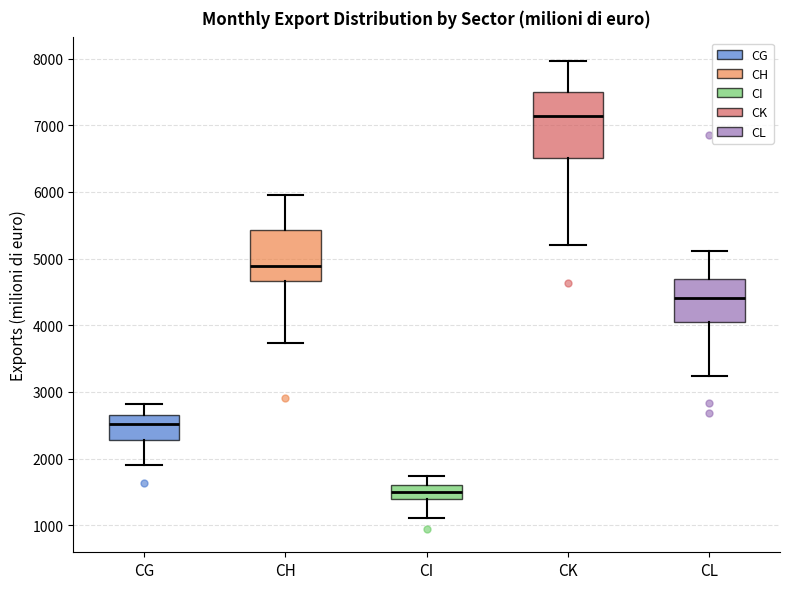

Reading left to right, read every box against the y-axis: the position of its median line, the range the box covers, and the ends of its whiskers. The values are not printed on the chart, so give them approximately, as read against the axis.

CG: median 2500, box 2300 to 2700, whiskers 1900 to 2800
CH: median 4900, box 4700 to 5400, whiskers 3700 to 6000
CI: median 1500, box 1400 to 1600, whiskers 1100 to 1700
CK: median 7100, box 6500 to 7500, whiskers 5200 to 8000
CL: median 4400, box 4100 to 4700, whiskers 3200 to 5100